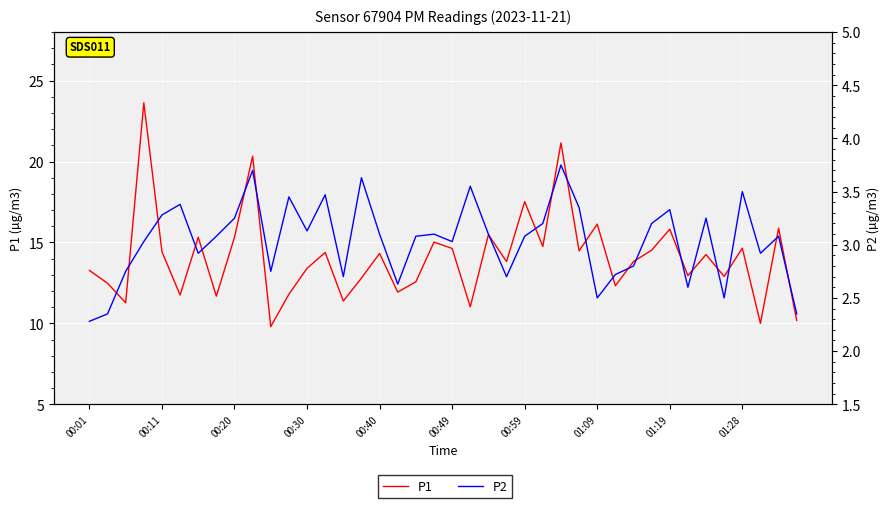

What are all the series names shown in the legend?

P1, P2